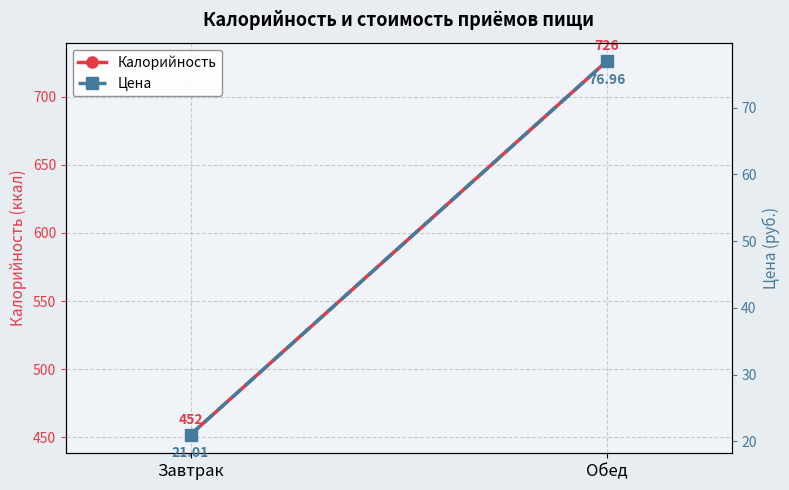

Reading right to left, extract all data points from this chart.

Калорийность: 726.0	452.0
Цена: 77.0	21.0